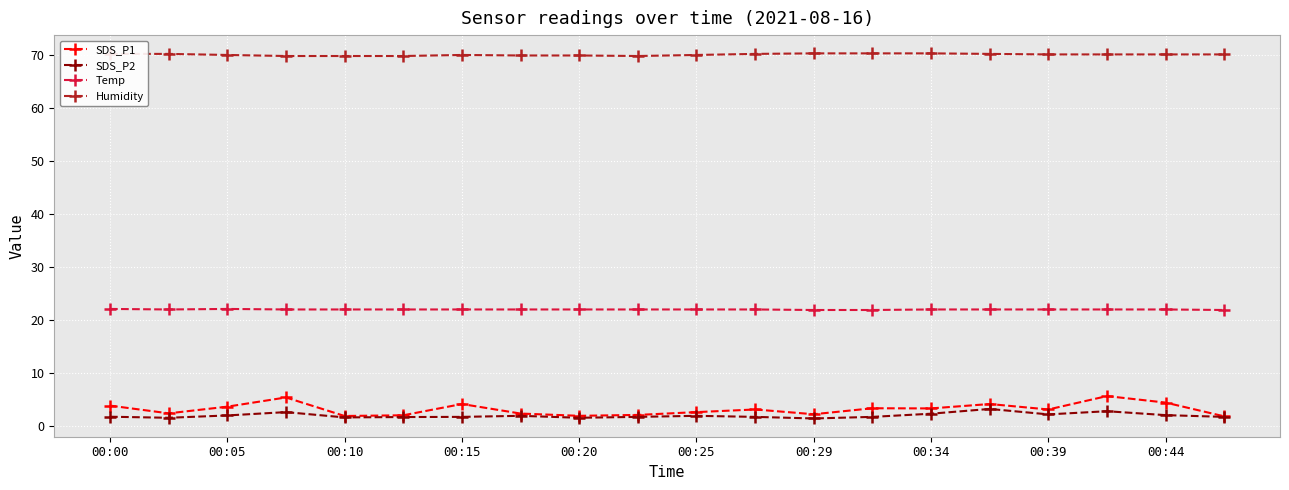

What is the difference between the maximum and second lowest values in the Humidity series?

0.5